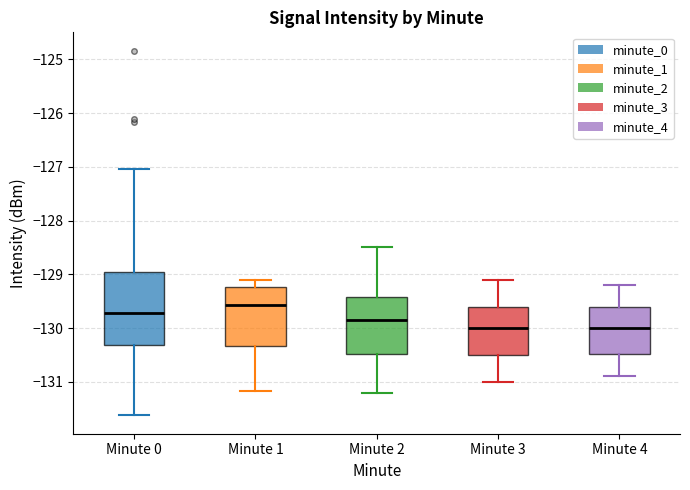

Where does the lower whisker of the box for Minute 3 end on the y-axis? The values are not printed on the chart, so give them approximately, as read against the axis.

-131.0